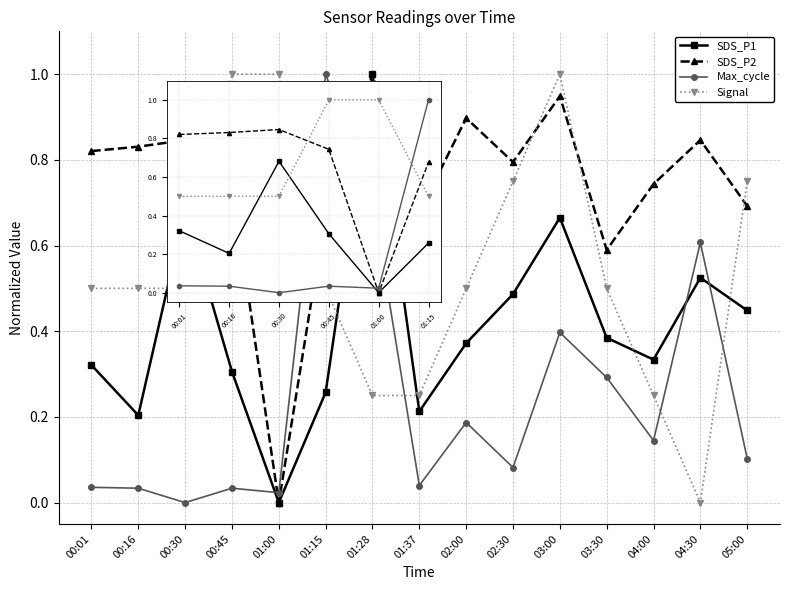

Between which two adjacent categories do SDS_P2 and Signal first intersect?

00:30 and 00:45